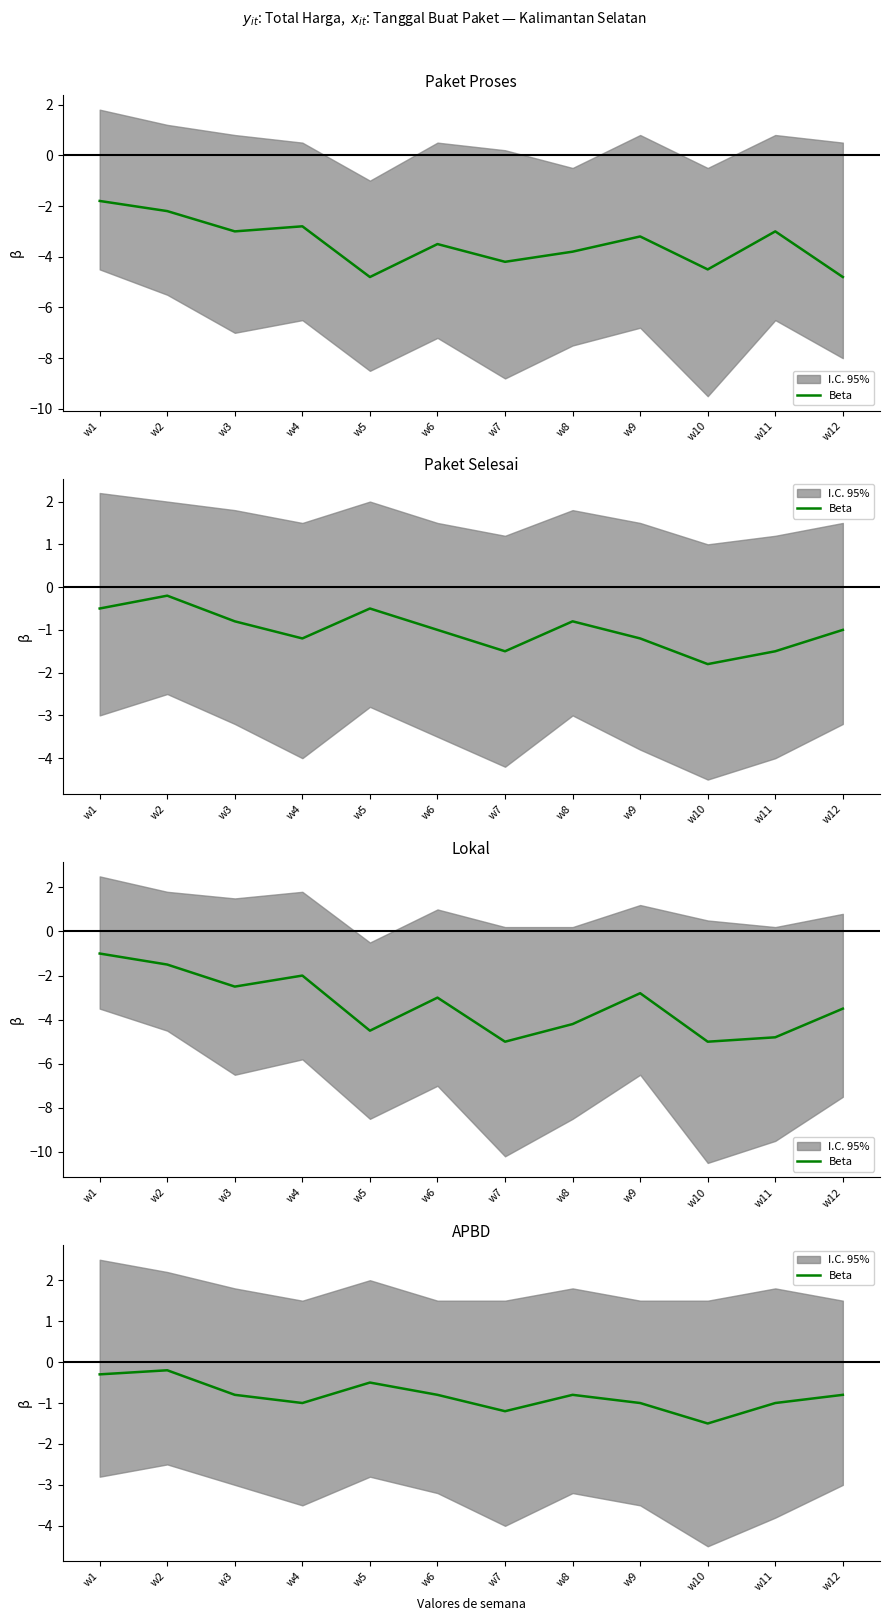

How many distinct data groups are displayed?

1